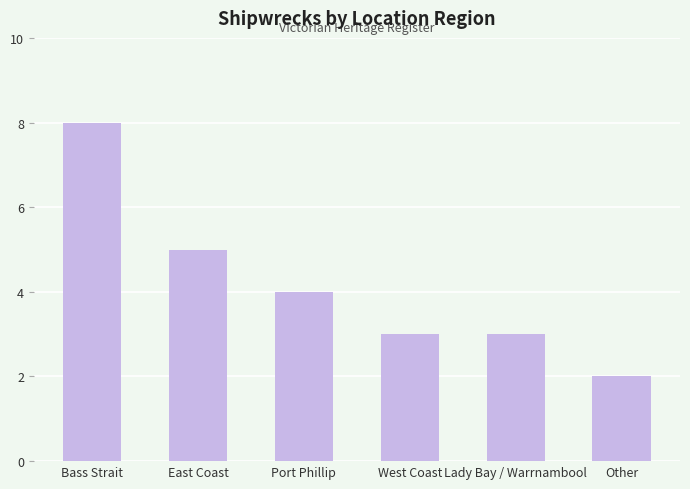

How many series are shown in this chart?

1